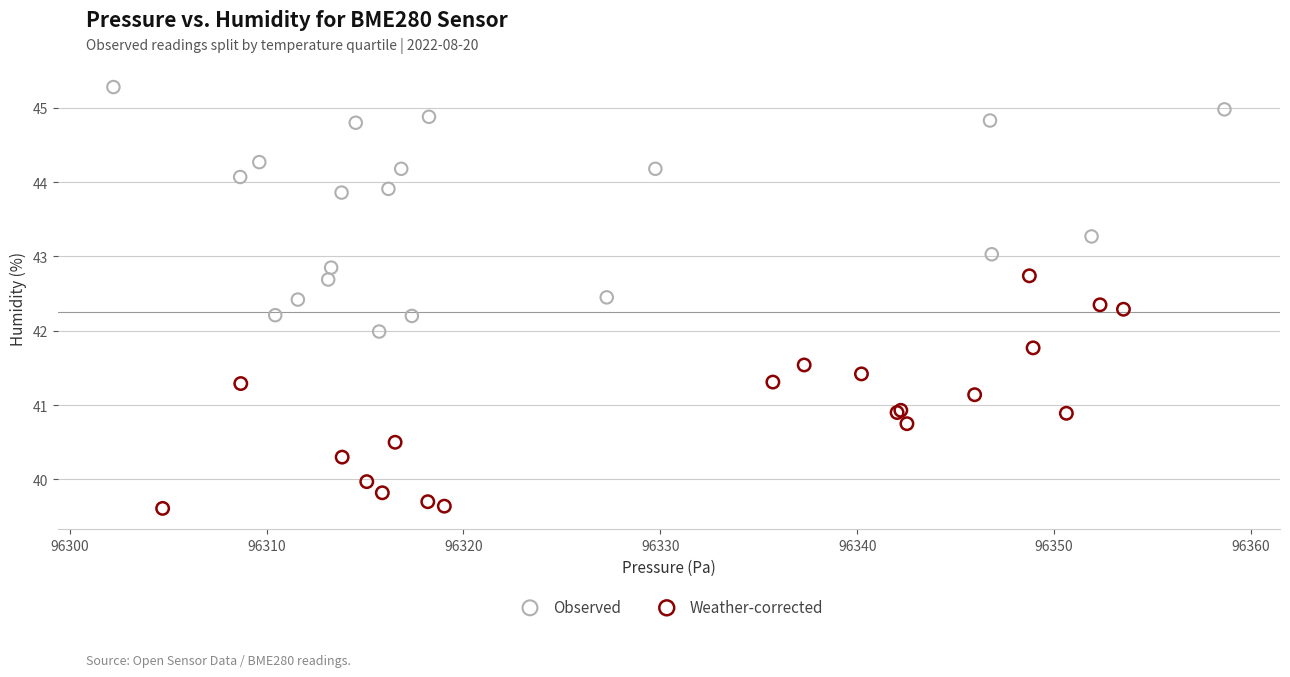

Which series contains the lowest Y value?

Weather-corrected